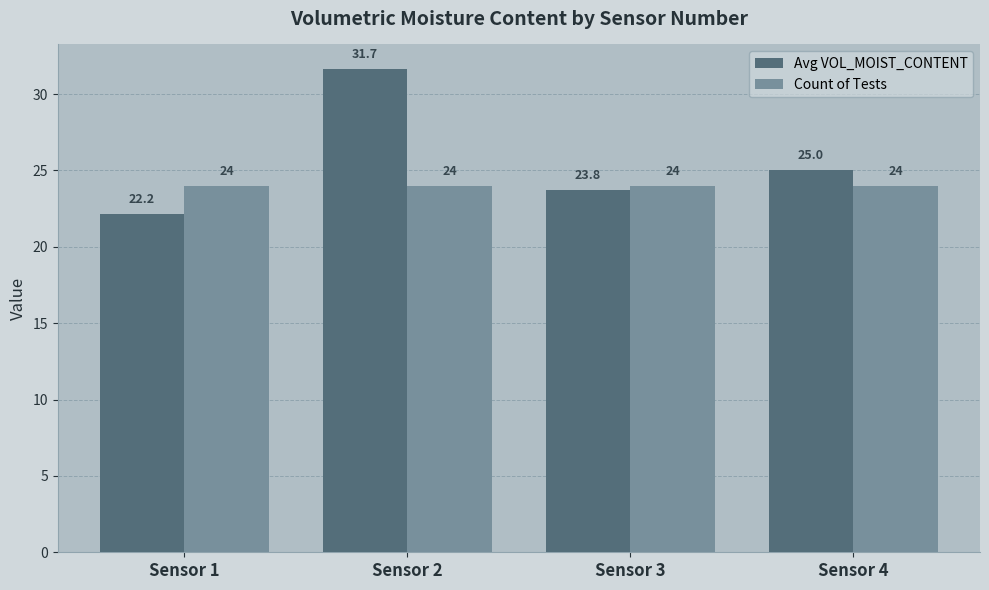

What is the value of the Count of Tests bar at the 2nd from the left?

24.0